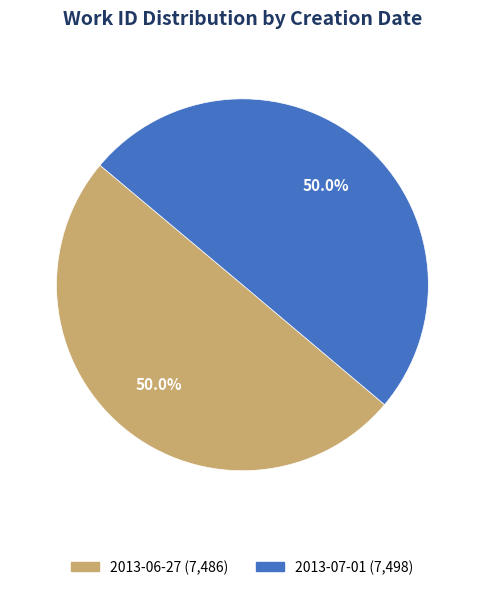

Do 2013-07-01 and 2013-06-27 together represent more than half of the pie?

Yes